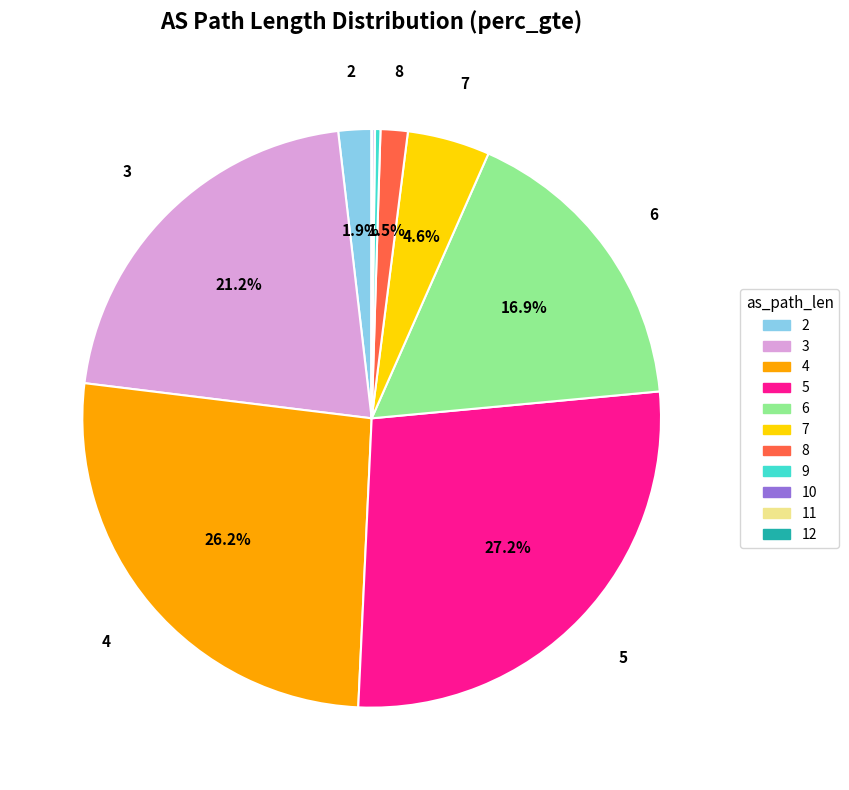

What portion of the pie excludes 4?

73.8%